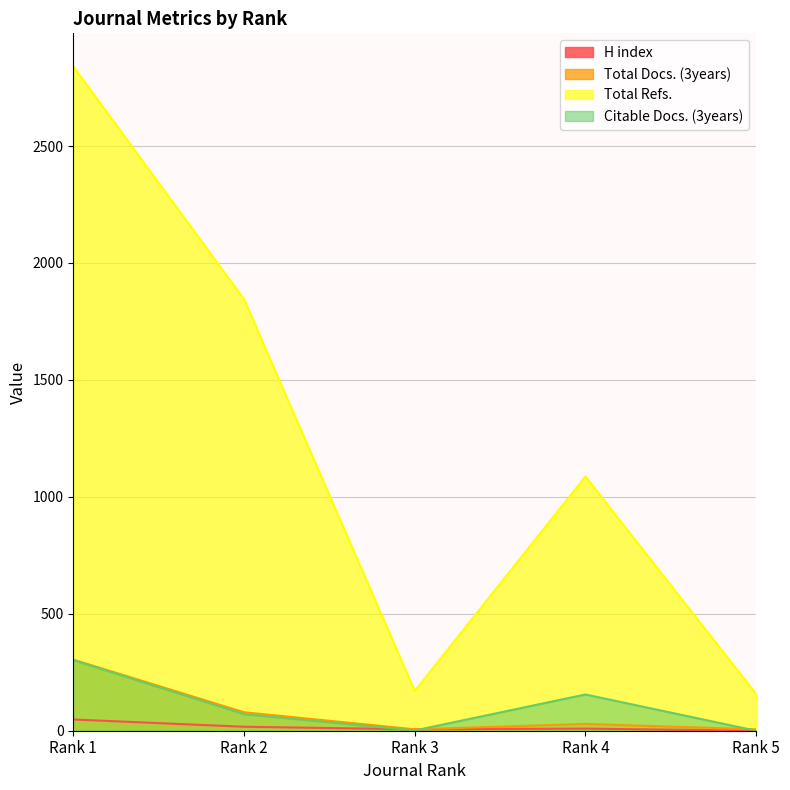

In Citable Docs. (3years), how many points are lower than both neighbors (excluding endpoints)?

1